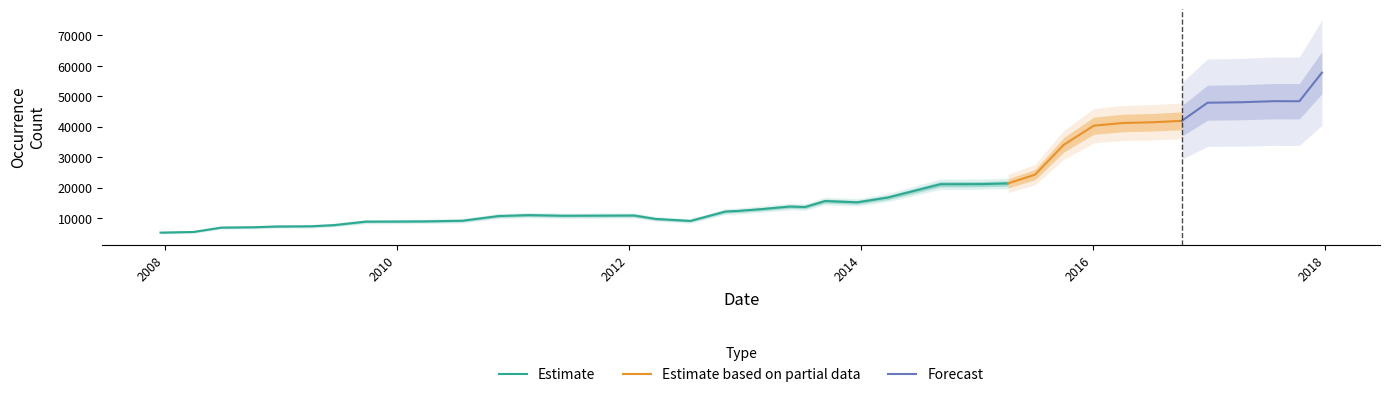

What is the label of the 33rd point from the right?

2009-09-25